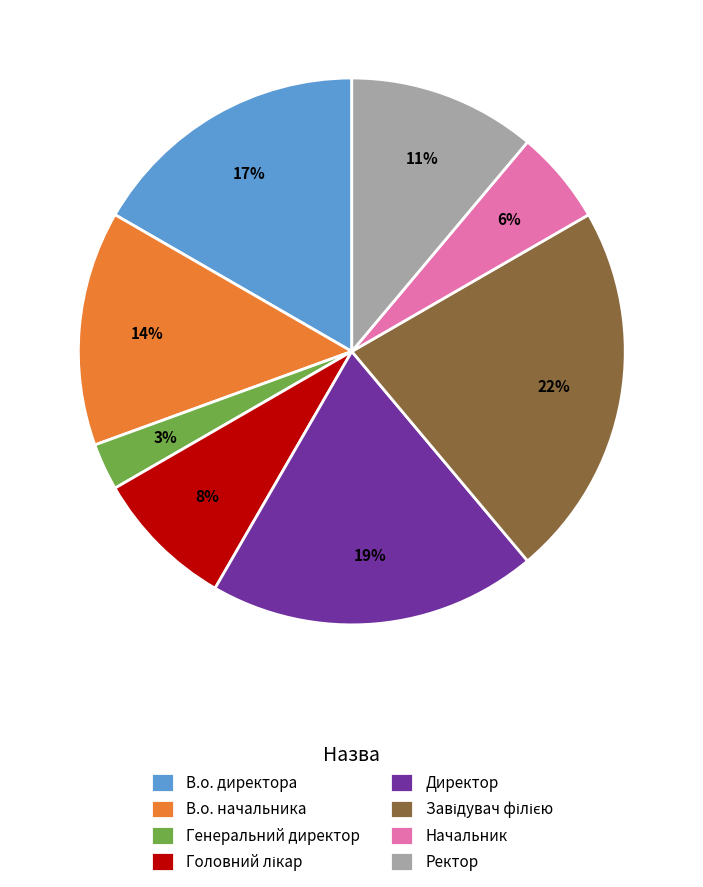

What percentage is the В.о. начальника slice, to the nearest percent?

14%